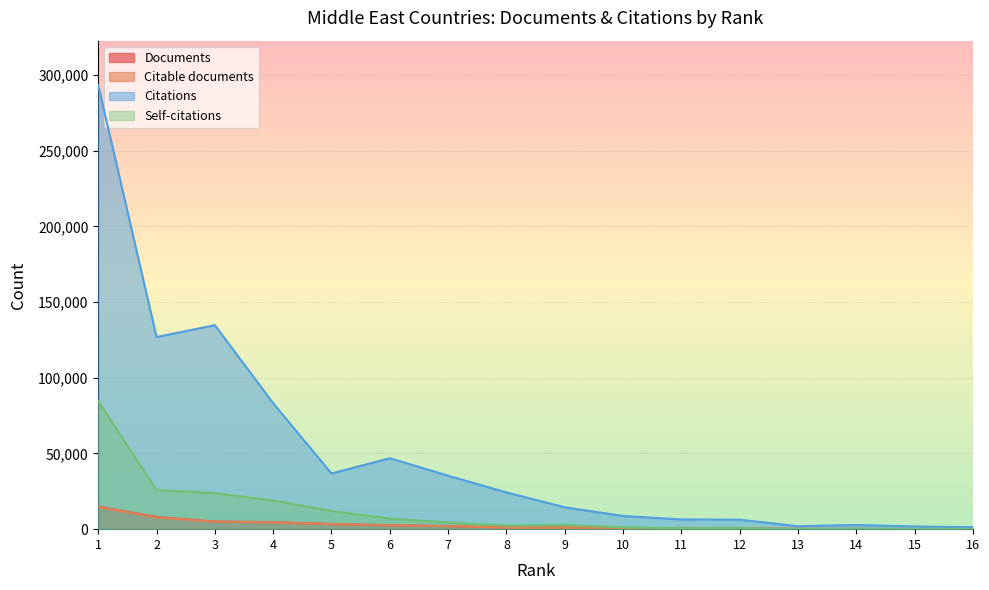

Where is Citable documents nearest to the value 7361?

2